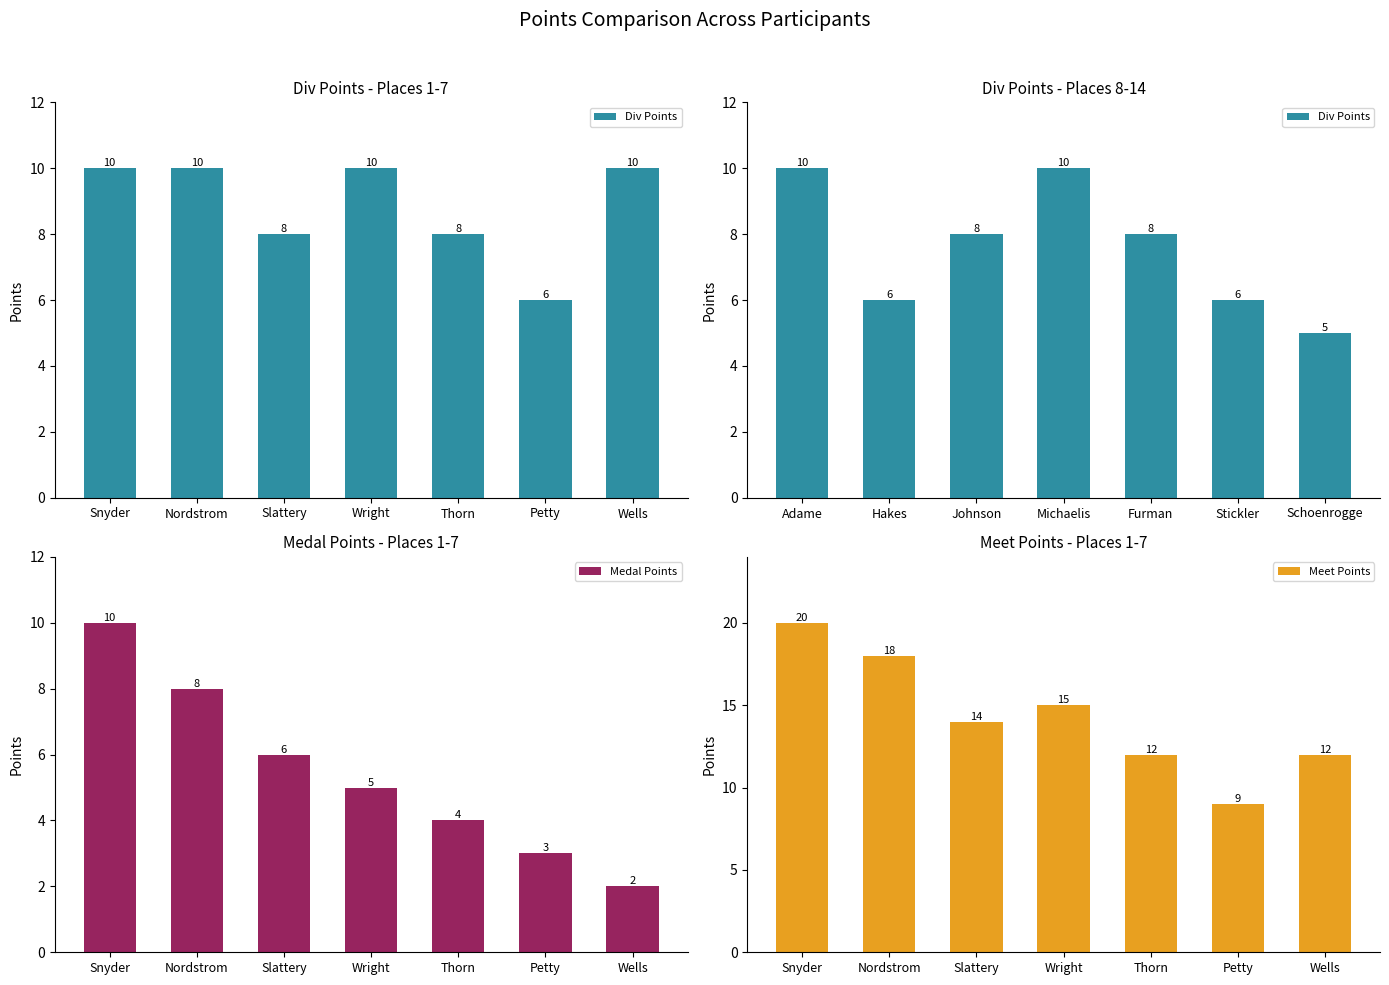

What value does the Medal Points series have at Wright?

5